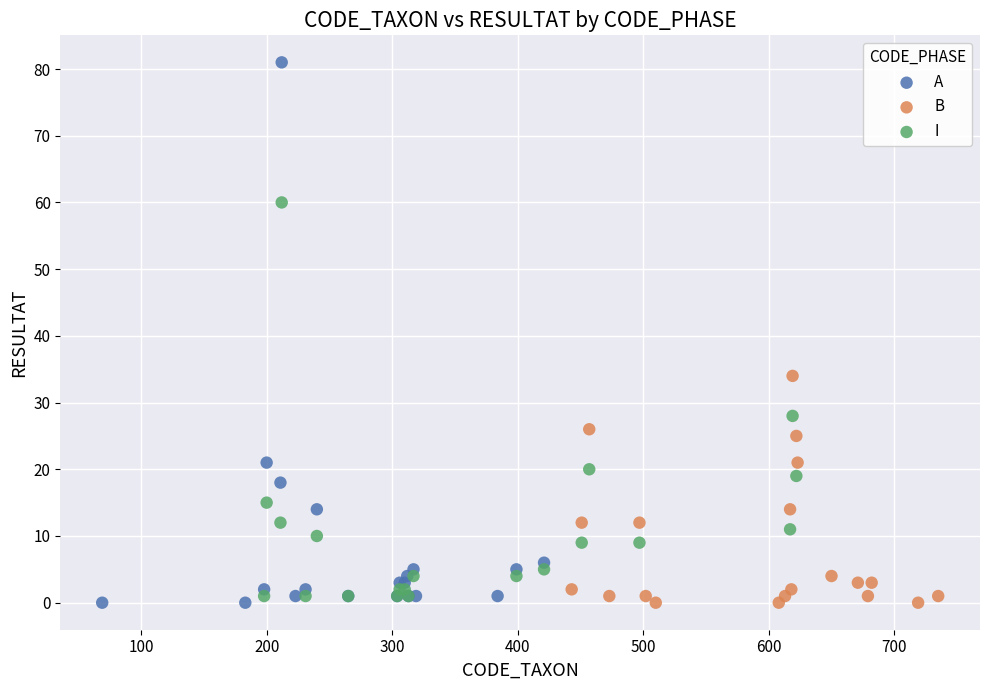

Which series contains the highest Y value?

A